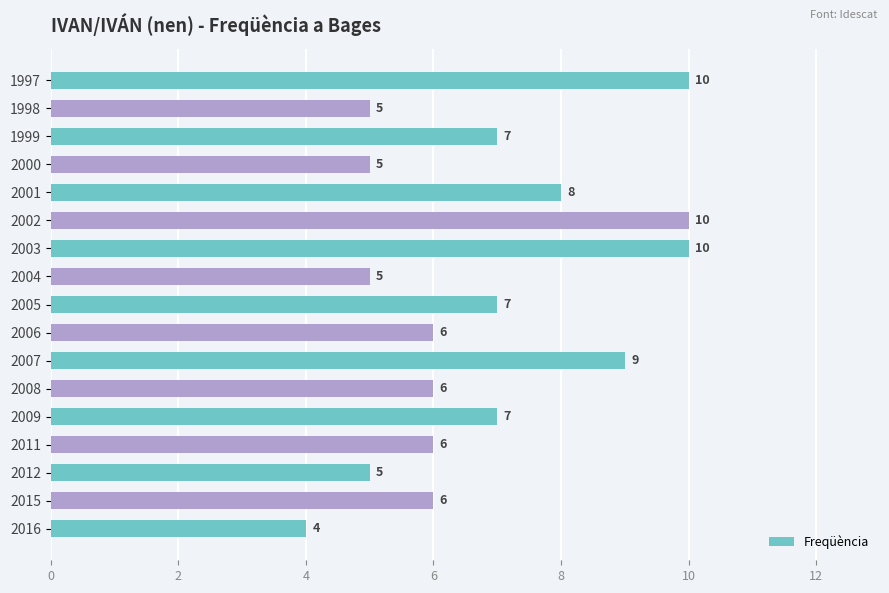

Is it true that the value at 2002 is 14?

False